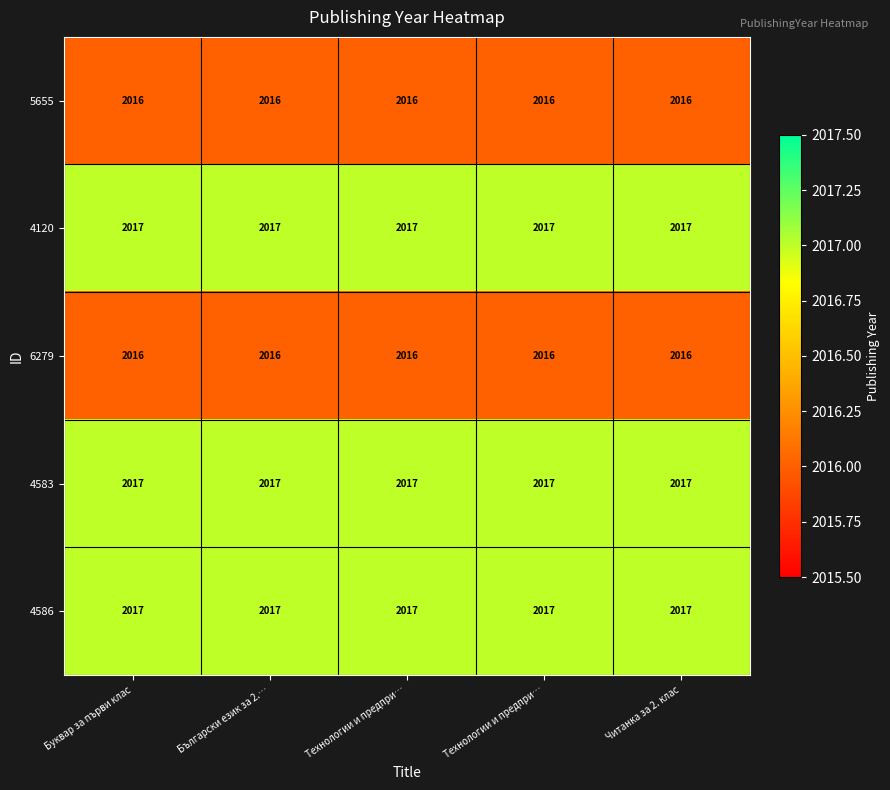

How many categories are shown in the chart?

5